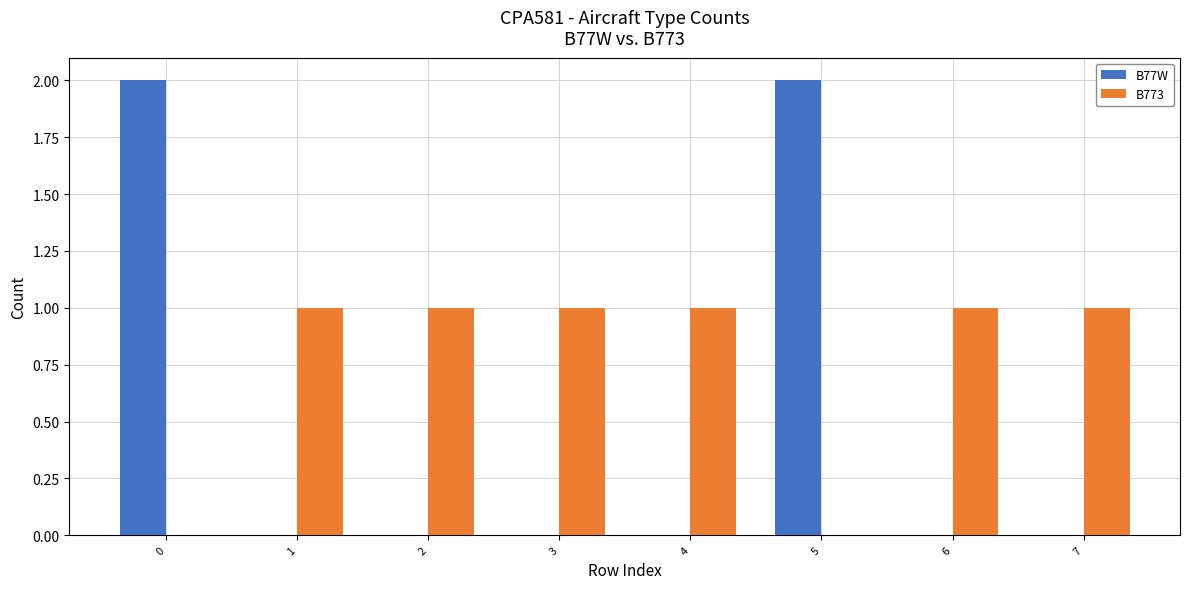

Is the value of B773 at 2 greater than the value of B77W at 1?

Yes